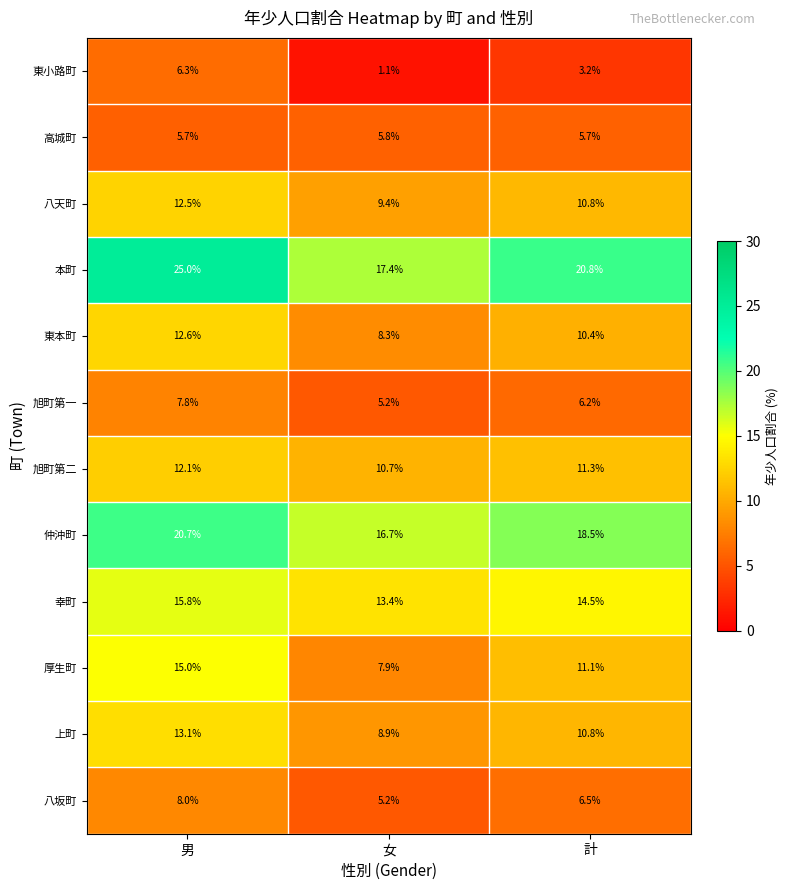

Is it true that 旭町第二 equals 6.9 at 男?

False